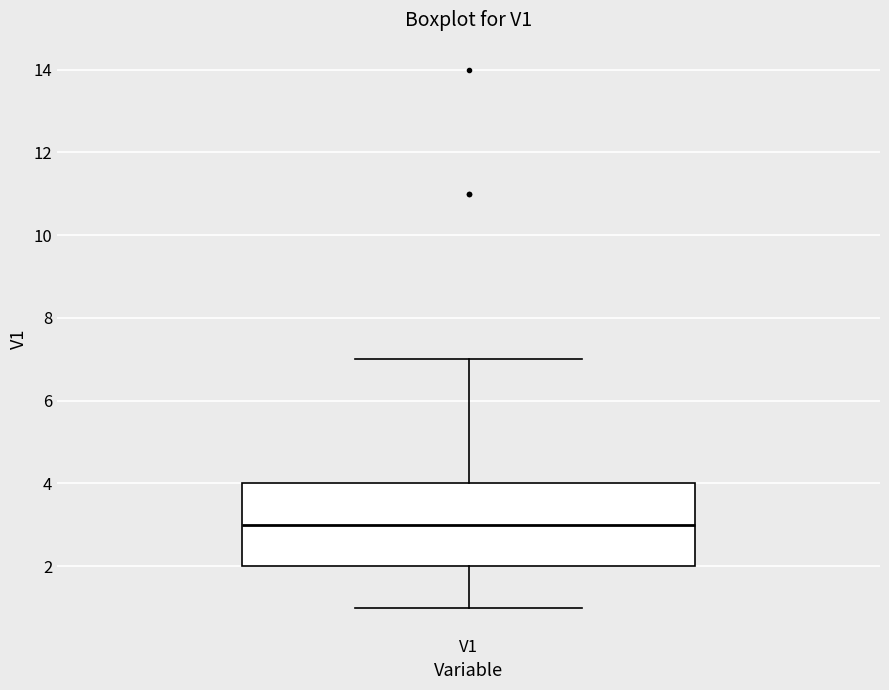

Transcribe this box plot: give where the median line is, the range the box spans, and where the two whiskers end, as read against the y-axis. The values are not printed on the chart, so give them approximately, as read against the axis.

median 3, box 2 to 4, whiskers 1 to 7